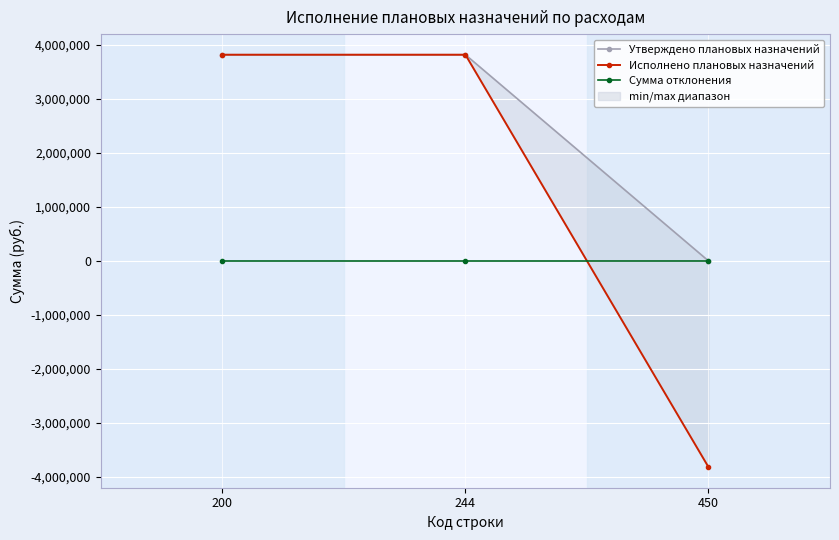

What is the smallest value displayed?

-3814605.6